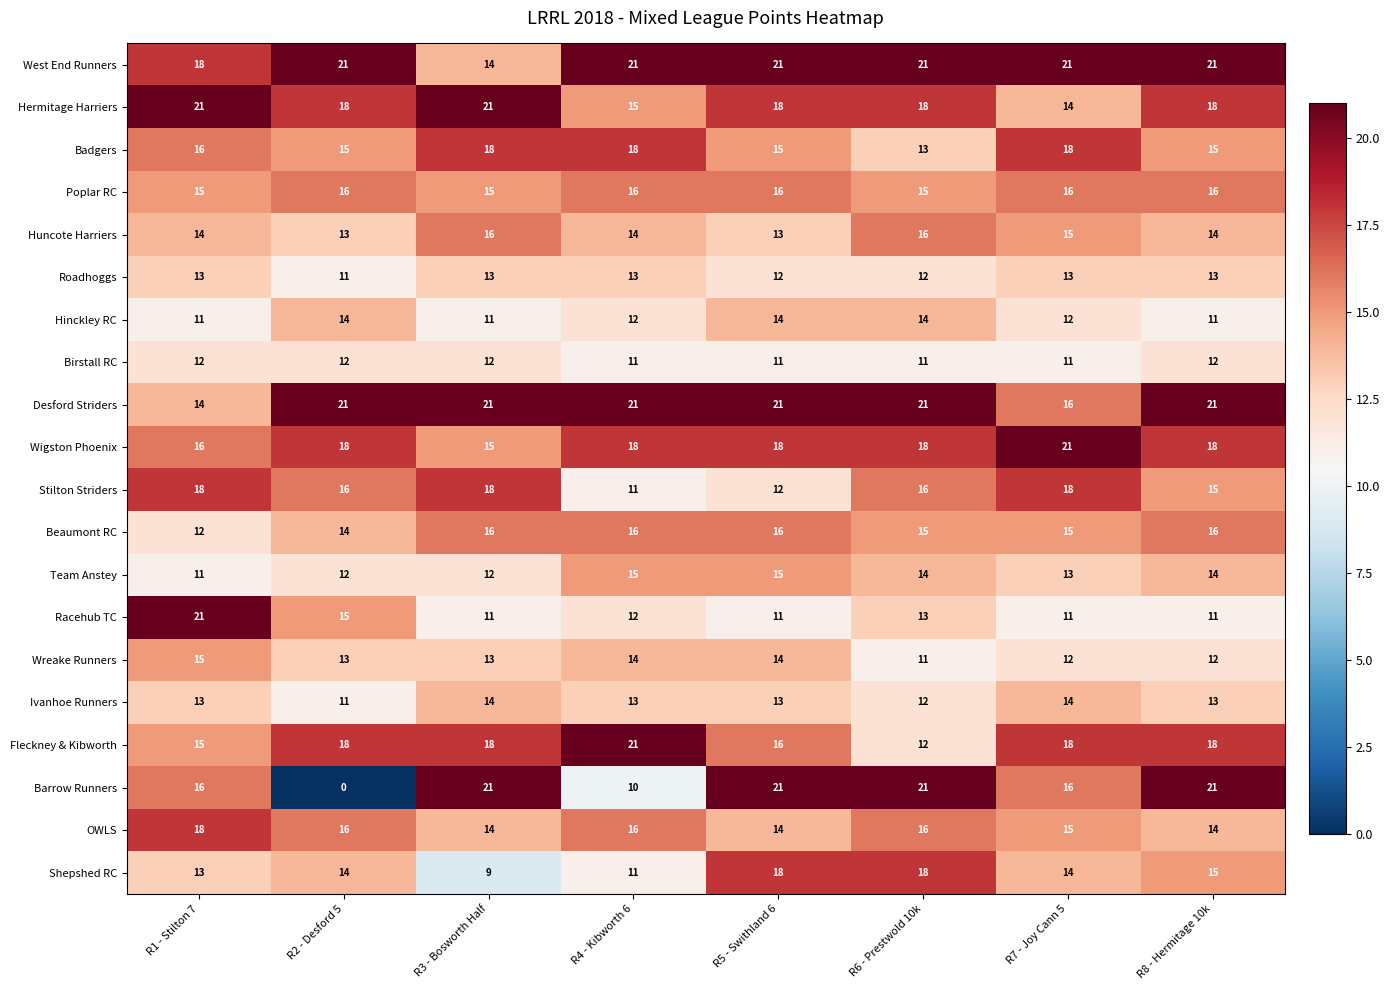

The Barrow Runners series shows 21 at R6 - Prestwold 10k. True or false?

True